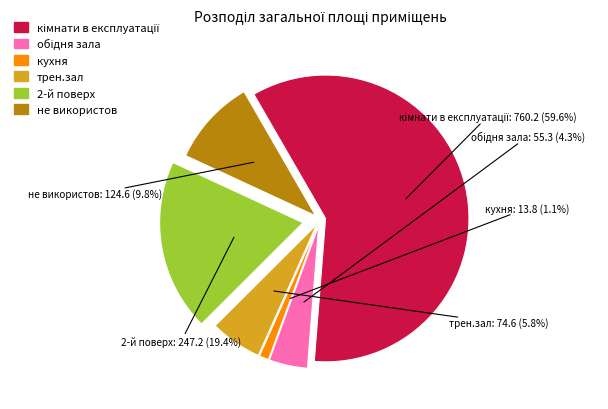

Rank the categories by value from highest to lowest.

кімнати в експлуатації, 2-й поверх, не використов, трен.зал, обідня зала, кухня